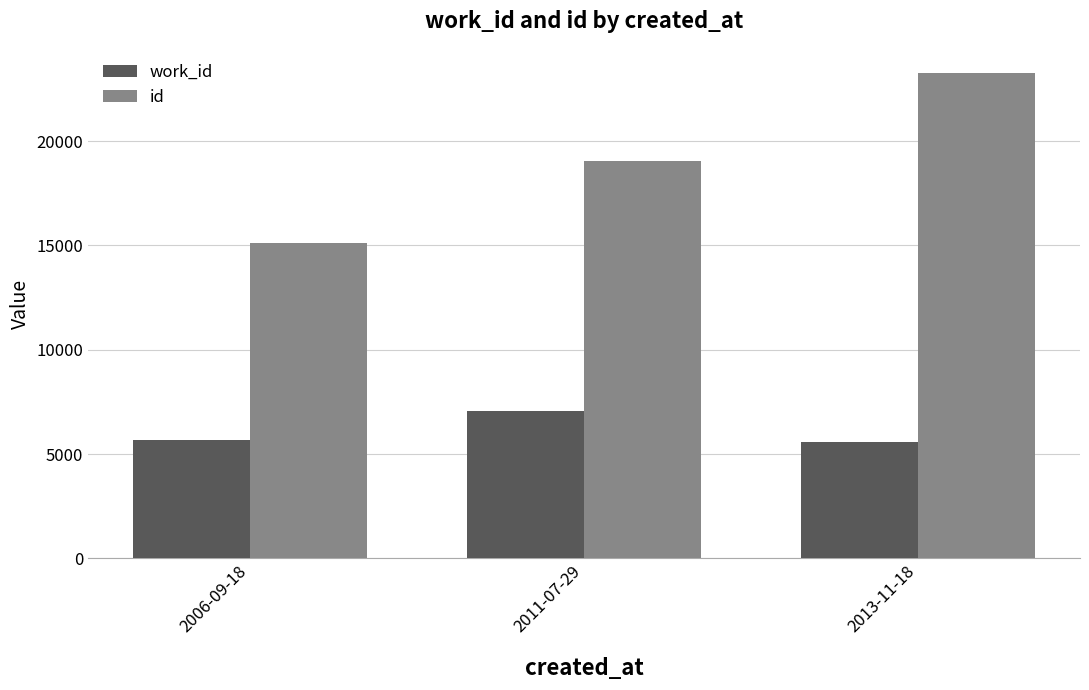

What is the difference between the id values at 2006-09-18 and 2013-11-18?

8148